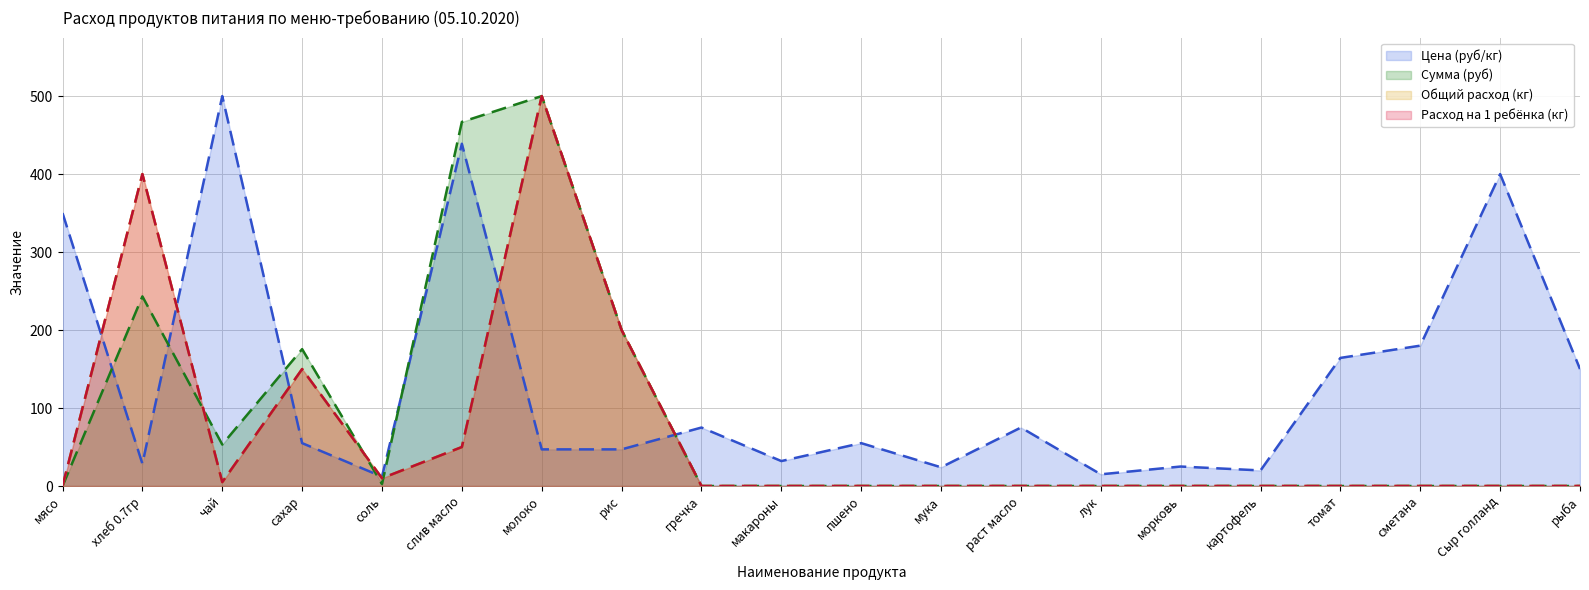

True or false: Сумма (руб) and Общий расход (кг) cross at least once.

True